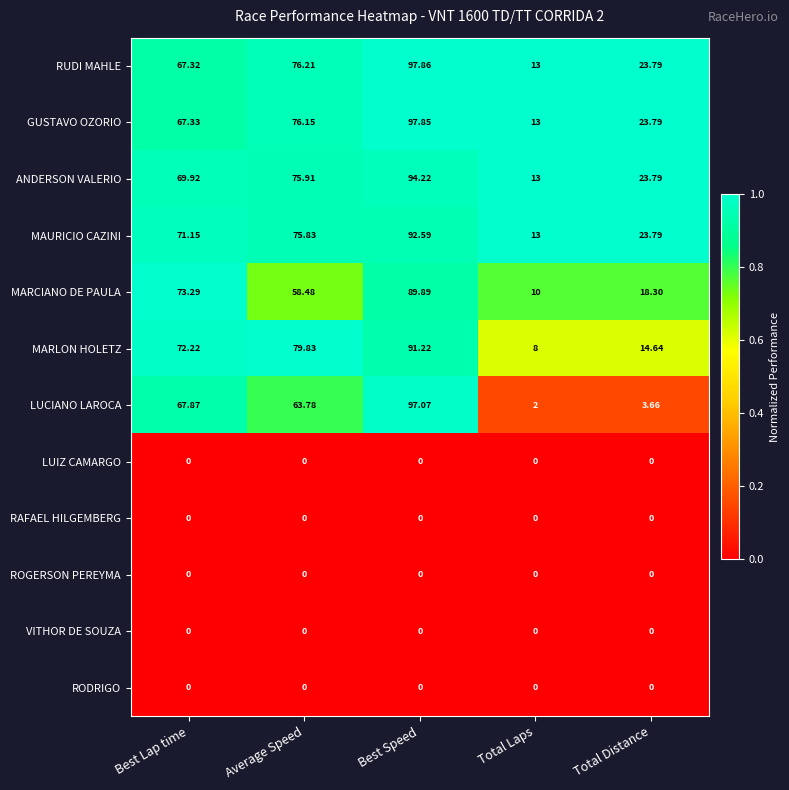

Rank the categories by GUSTAVO OZORIO value from highest to lowest.

Best Speed, Average Speed, Best Lap time, Total Distance, Total Laps